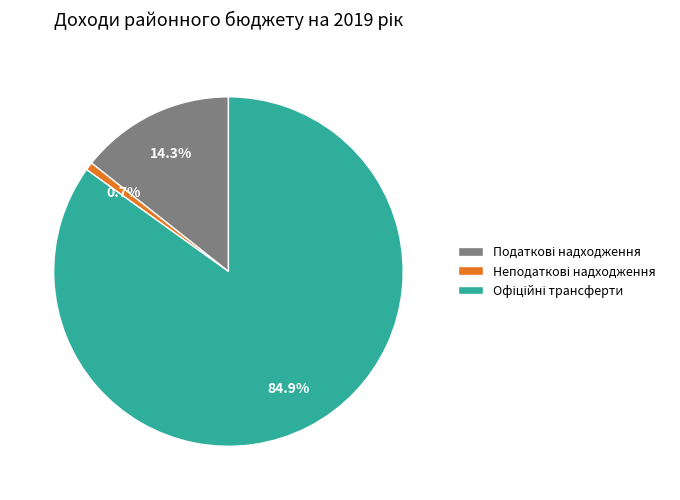

Is there a majority slice in this chart?

Yes